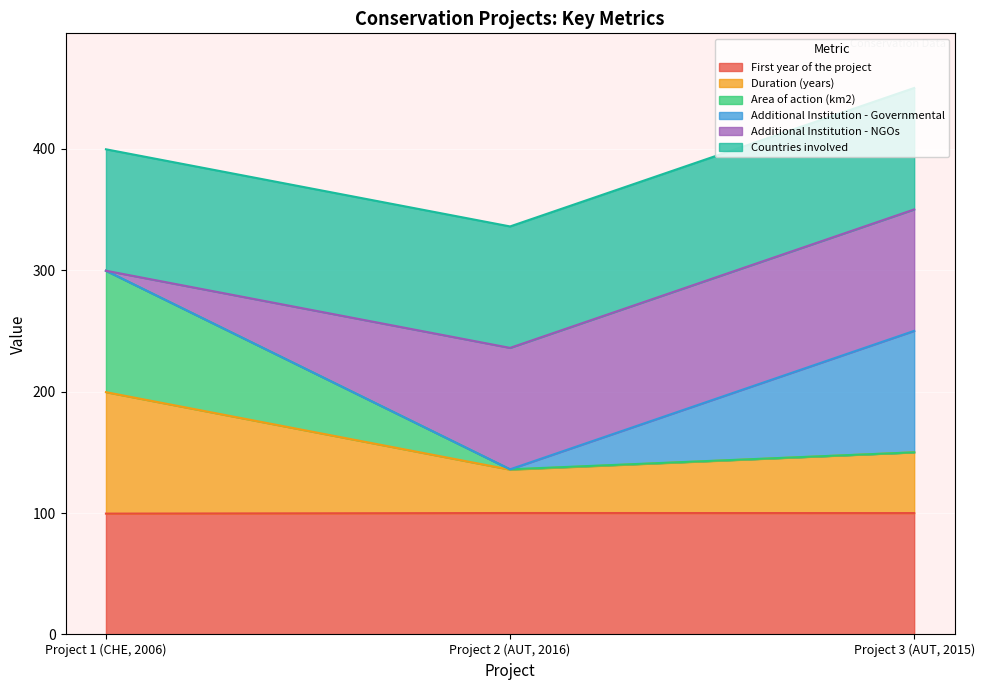

Is it true that First year of the project equals 99.5 at Project 1 (CHE, 2006)?

True